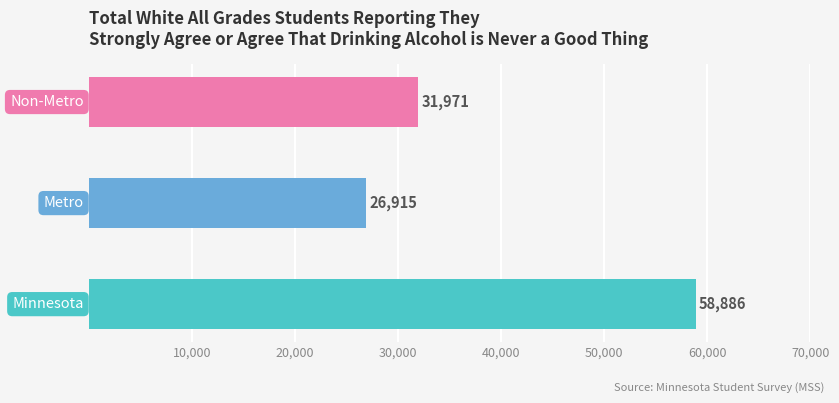

What is the sum of all values?

117772